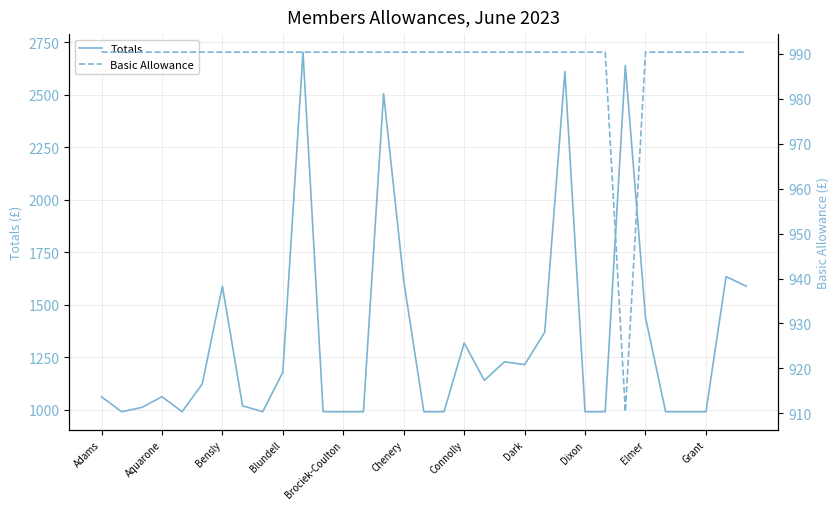

True or false: Totals has a value of 1061.3 at Adams.

True